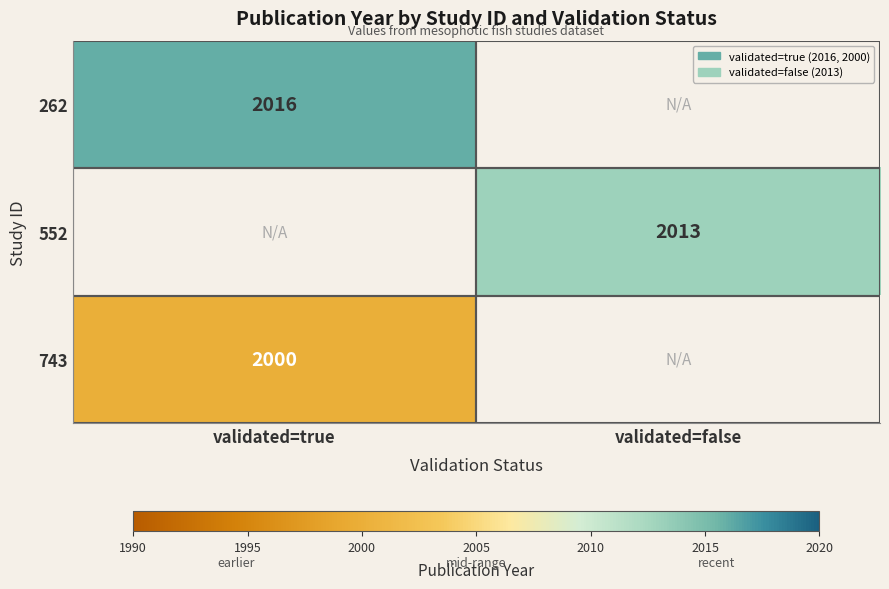

Is the value of 552 at validated=false greater than the value of 262 at validated=true?

No